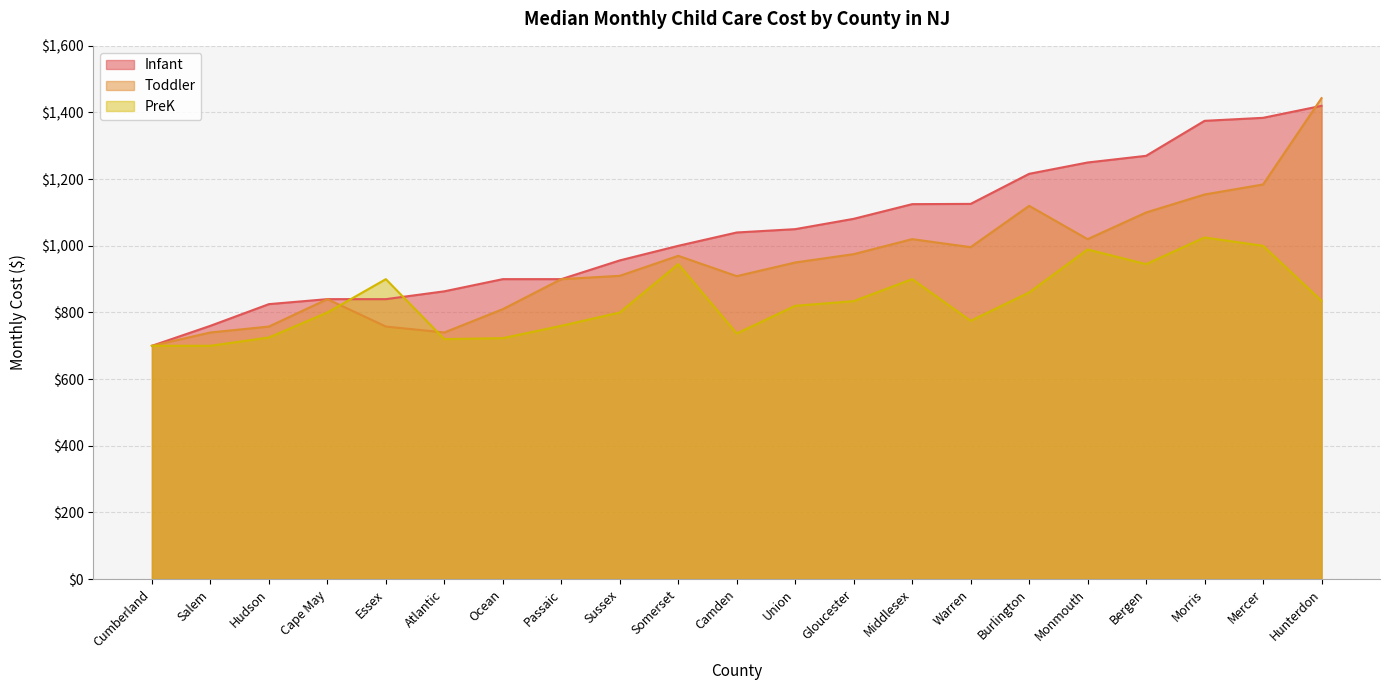

Where is the first local minimum for Toddler?

Atlantic